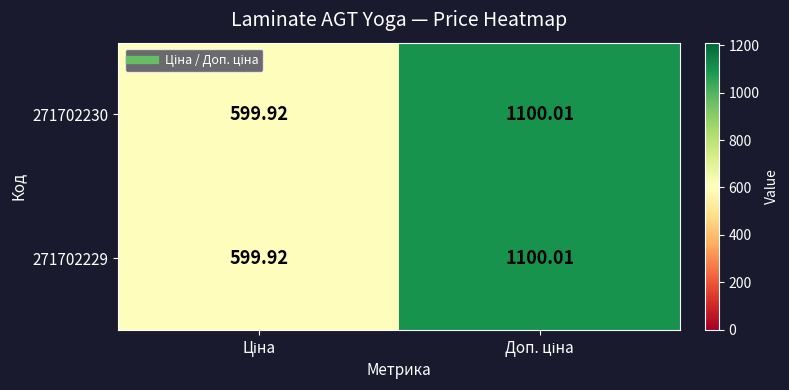

Reading left to right, what are all the values shown in this chart?

271702230: Ціна=599.9	Доп. ціна=1100.0
271702229: Ціна=599.9	Доп. ціна=1100.0